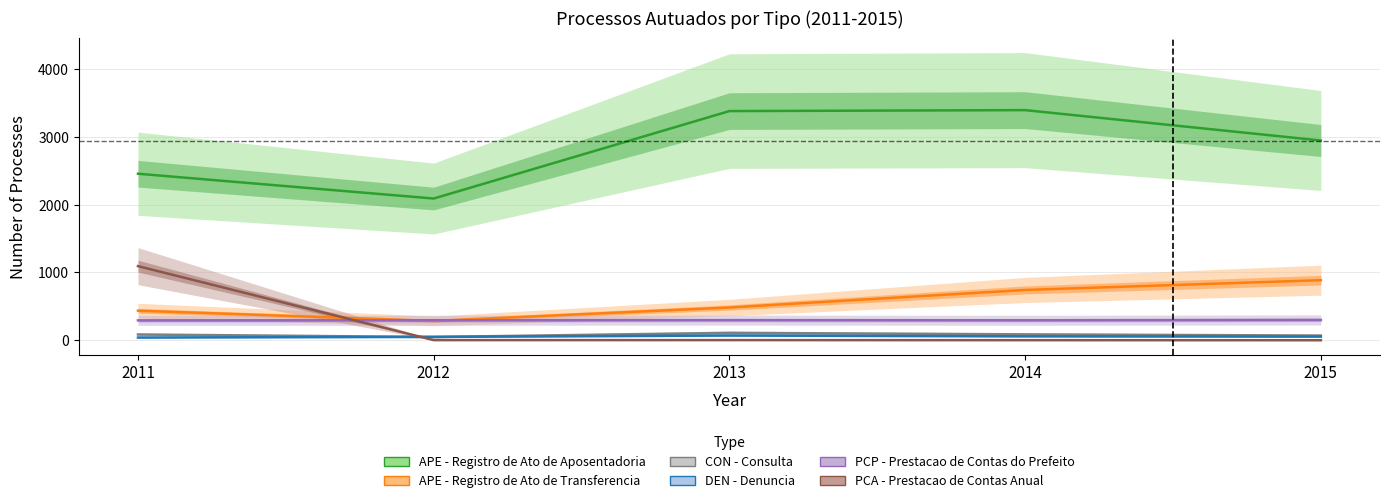

At how many categories does at least one series exceed 1581?

5